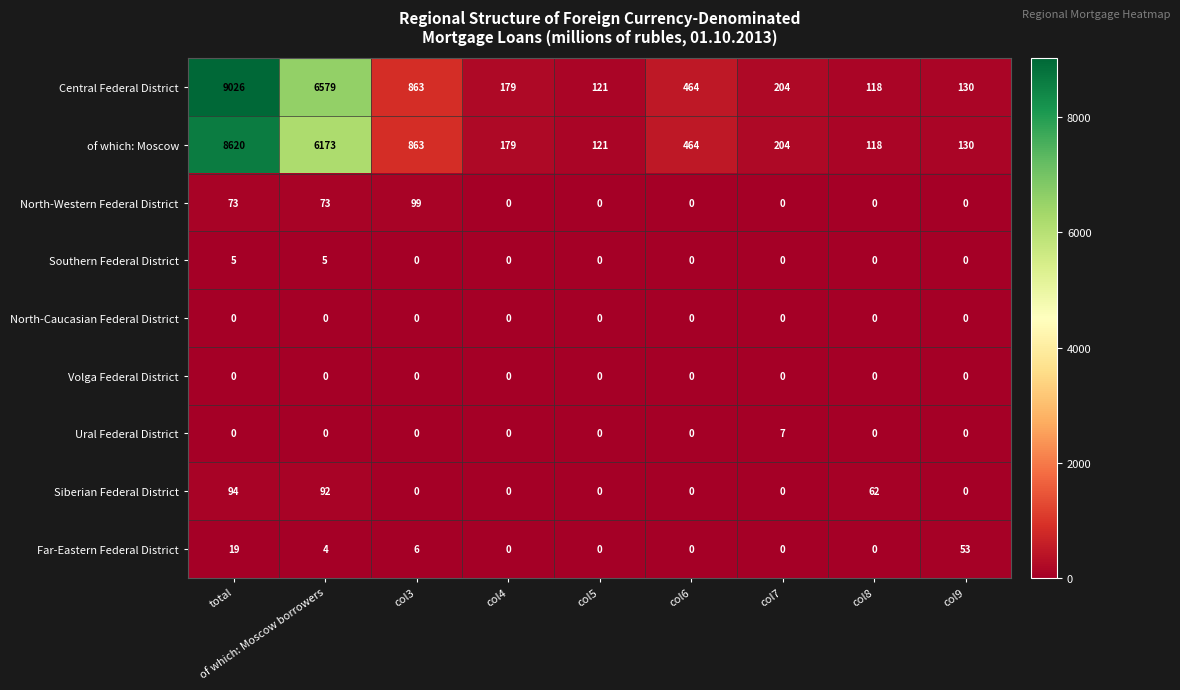

List the labels in order of Central Federal District value, largest first.

total, of which: Moscow borrowers, col3, col6, col7, col4, col9, col5, col8